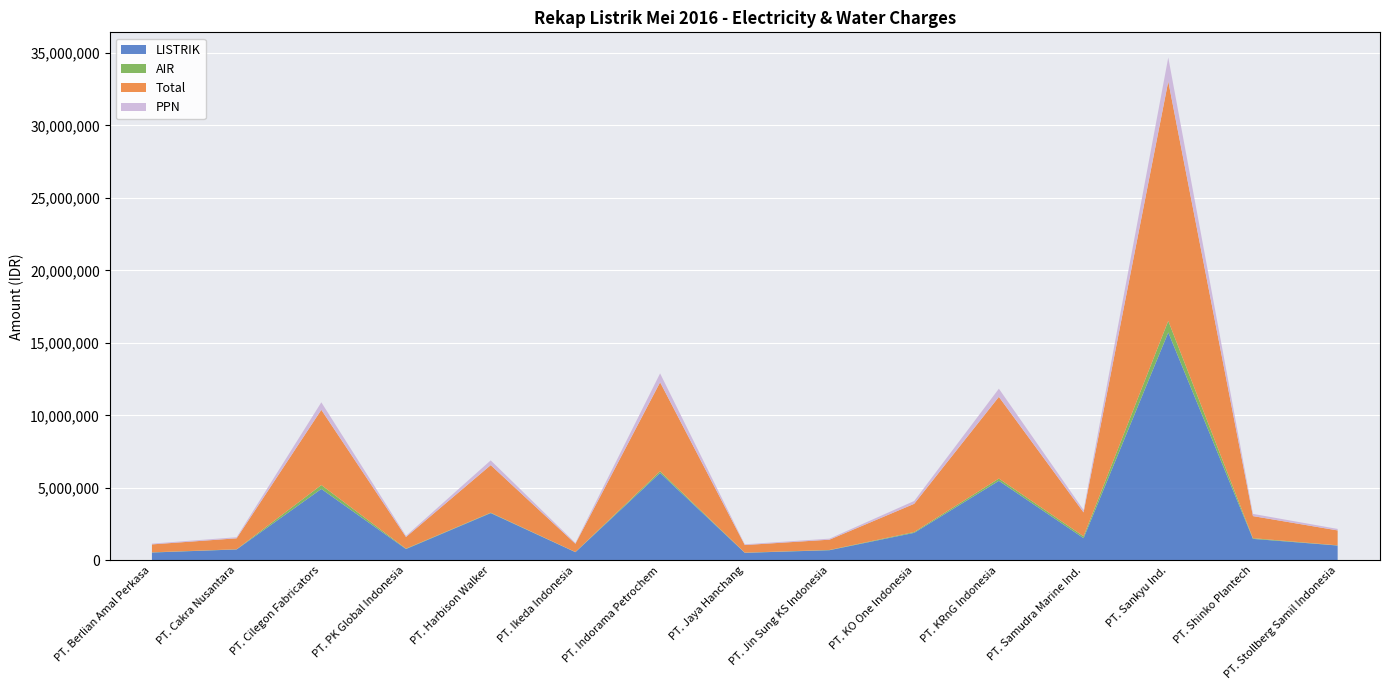

Reading right to left, list all the values displayed in this chart.

LISTRIK: 1014871.0	1473515.0	15717952.0	1523701.0	5480024.0	1890337.0	691450.0	511617.0	6024705.0	556228.0	3252327.0	772305.0	4919040.0	744424.0	532529.0
AIR: 13500.0	49500.0	802500.0	126500.0	157000.0	56500.0	18000.0	12000.0	115000.0	12000.0	29000.0	29000.0	270500.0	12000.0	13500.0
Total: 1028371.0	1523015.0	16520452.0	1650201.0	5637024.0	1946837.0	709450.0	523617.0	6139705.0	568228.0	3281327.0	801305.0	5189540.0	756424.0	546029.0
PPN: 102837.1	152301.5	1652045.2	165020.1	563702.4	194683.7	70945.0	52361.7	613970.5	56822.8	328132.7	80130.5	518954.0	75642.4	54602.9